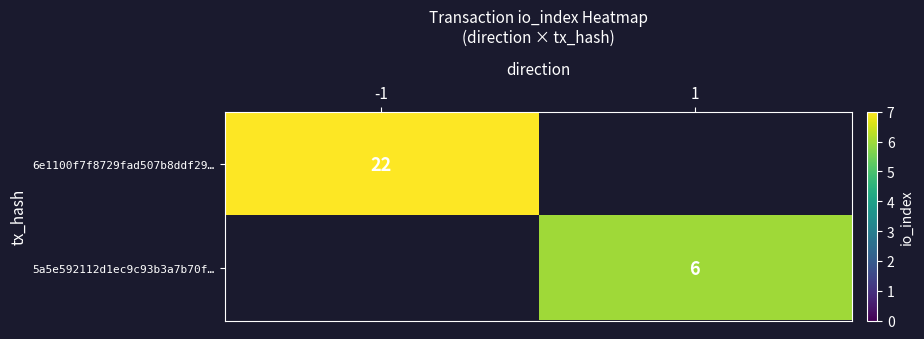

Is the value of 5a5e592112d1ec9c93b3a7b70f… at 1 greater than the value of 6e1100f7f8729fad507b8ddf29… at -1?

No